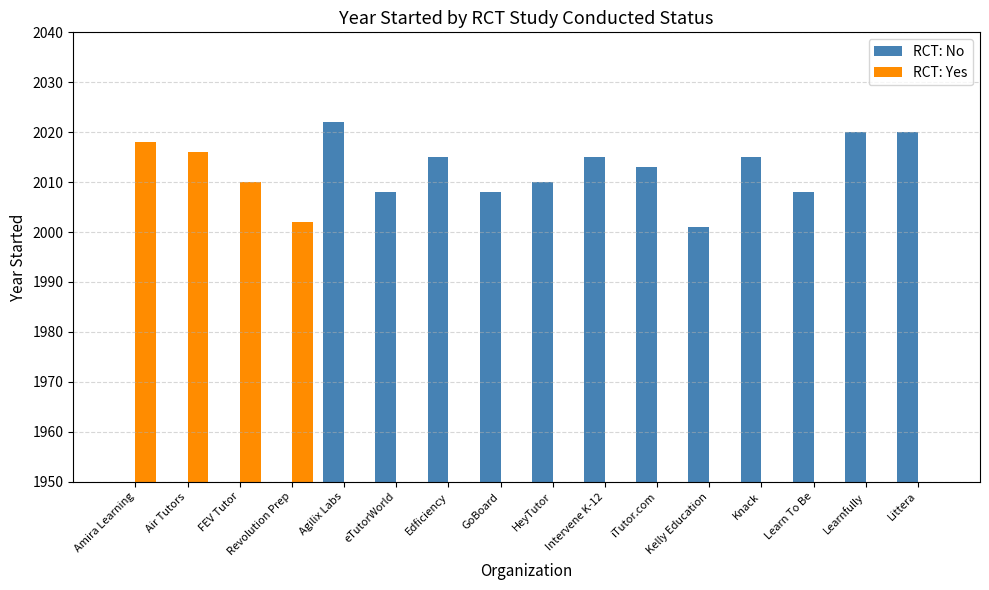

Rank the categories by RCT: Yes value from highest to lowest.

Amira Learning, Air Tutors, FEV Tutor, Revolution Prep, Agilix Labs, eTutorWorld, Edficiency, GoBoard, HeyTutor, Intervene K-12, iTutor.com, Kelly Education, Knack, Learn To Be, Learnfully, Littera